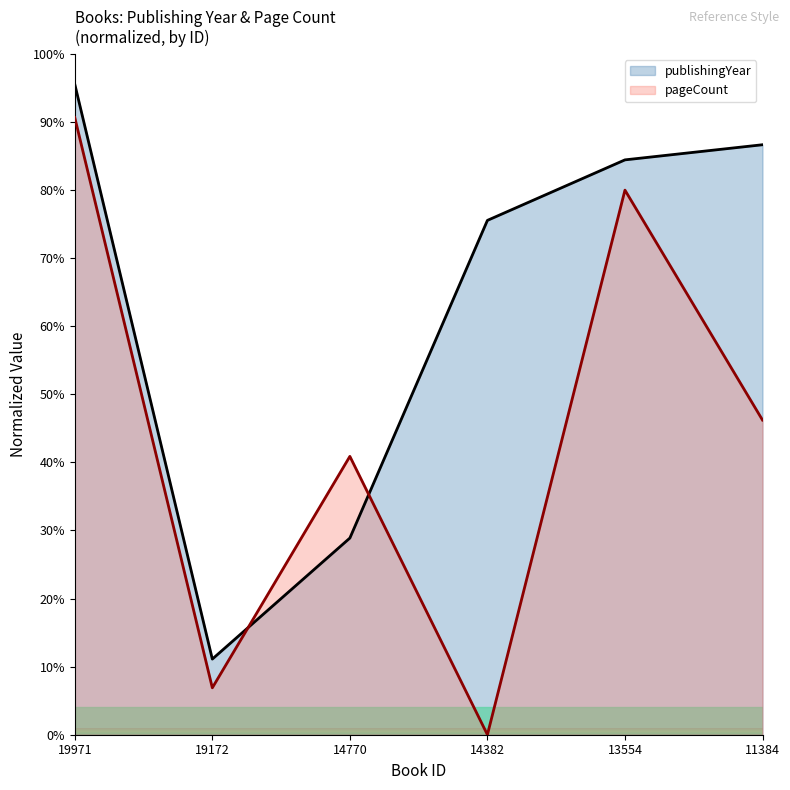

What is the sum of the pageCount values at 14770 and 19971?

131.6